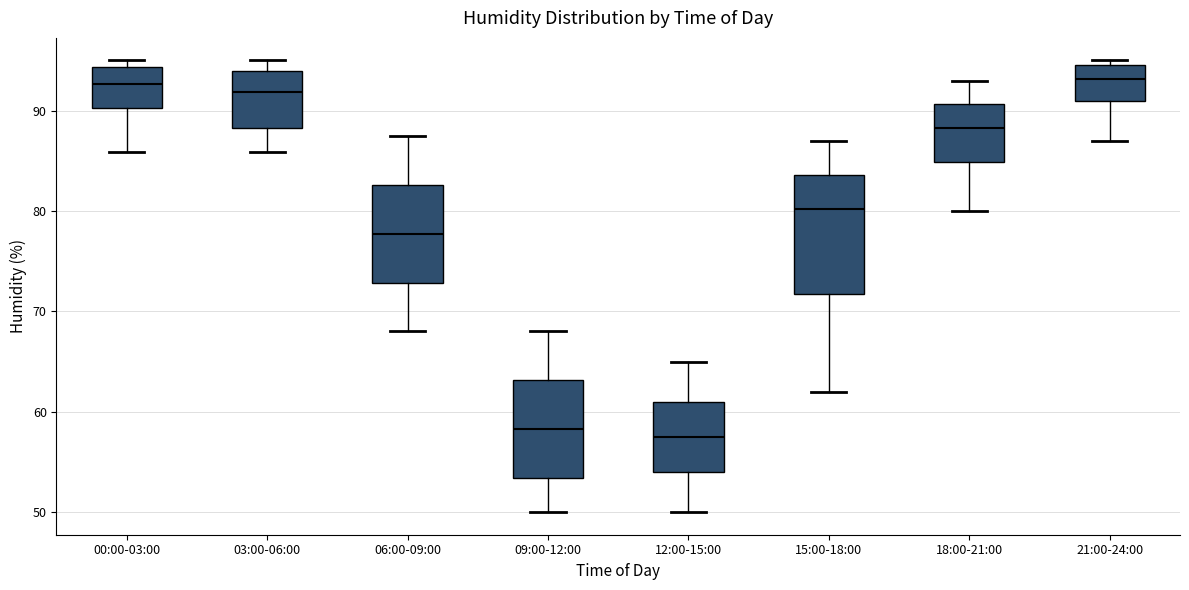

Which box is the tallest, from its lower edge to its upper edge?

15:00-18:00